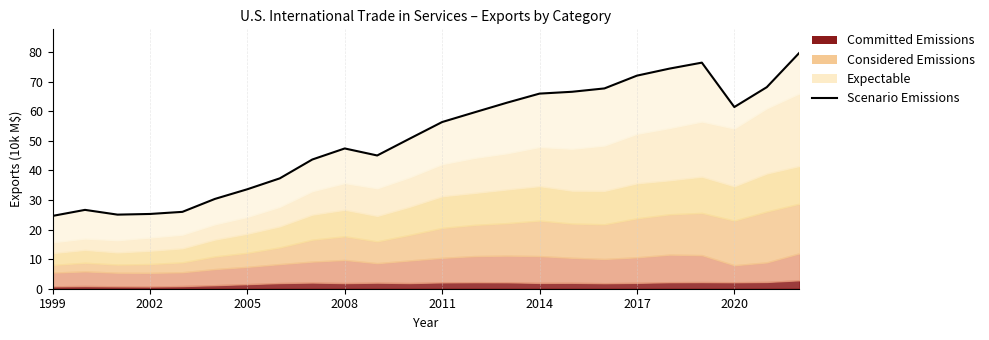

Approximately how many times larger is the value at 8 compared to 12?

0.8